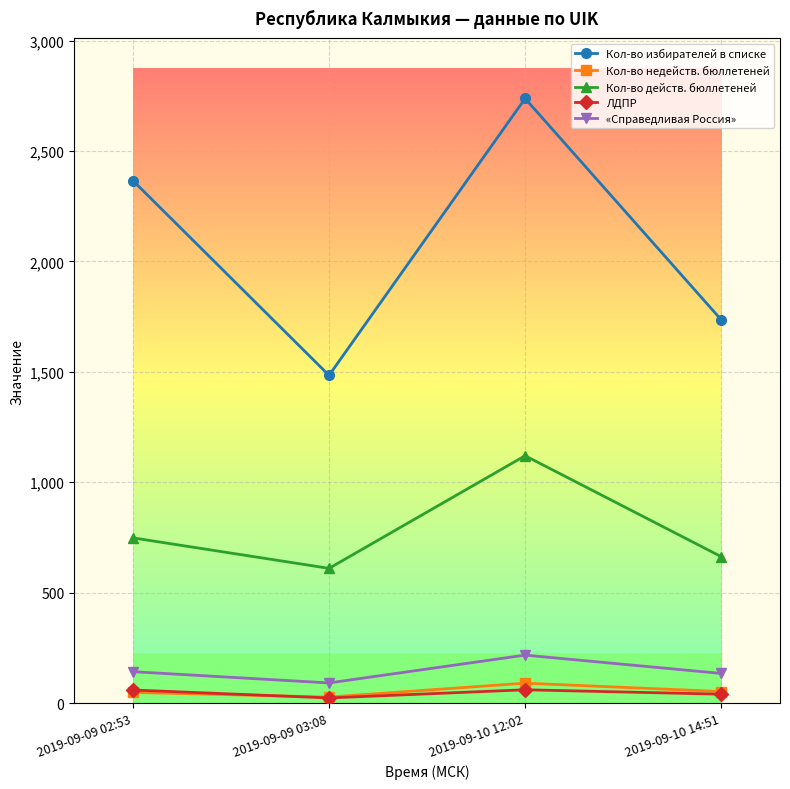

List the labels in order of Кол-во избирателей в списке value, smallest first.

2019-09-09 03:08, 2019-09-10 14:51, 2019-09-09 02:53, 2019-09-10 12:02